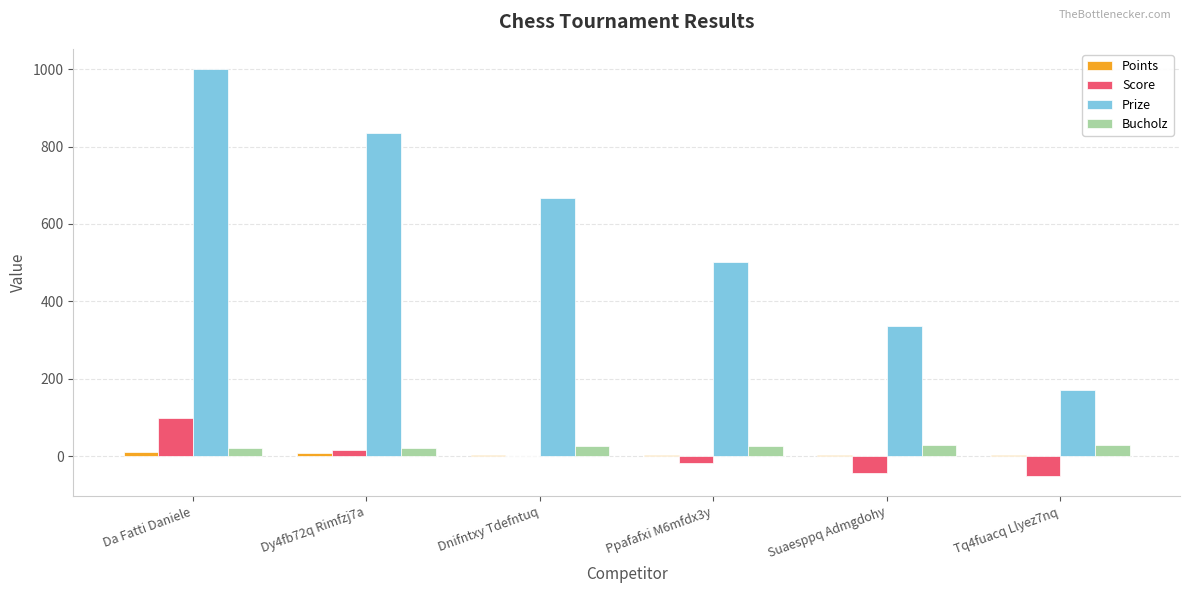

True or false: Prize has a value of 668 at Dnifntxy Tdefntuq.

True